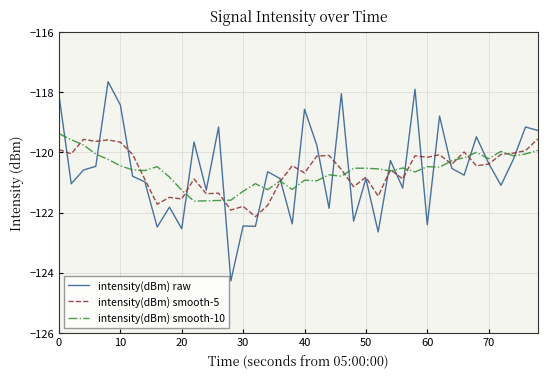

Which series has the widest spread of values?

intensity(dBm) raw